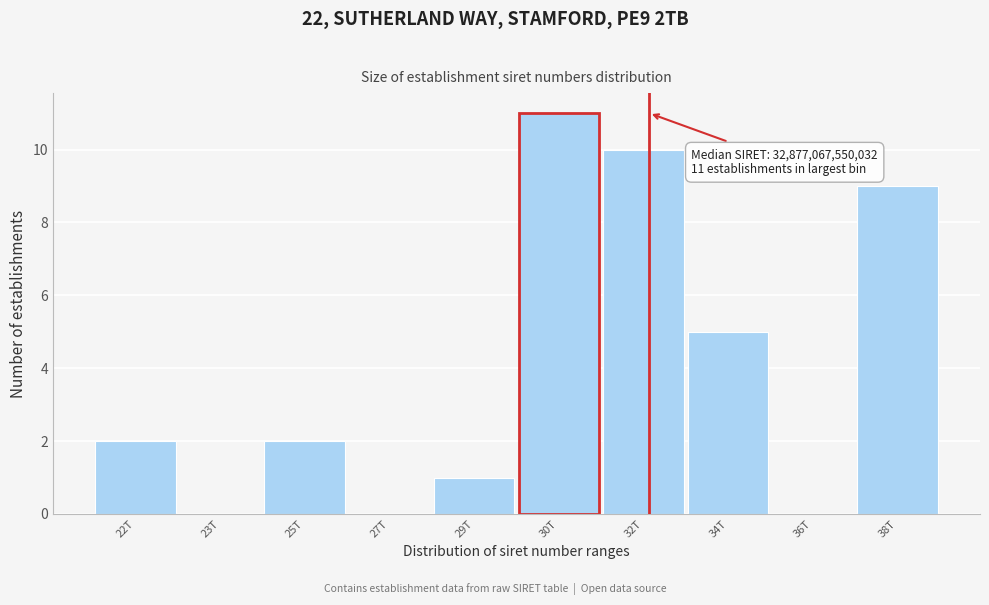

Reading left to right, extract all data points from this chart.

22T=2	23T=0	25T=2	27T=0	29T=1	30T=11	32T=10	34T=5	36T=0	38T=9